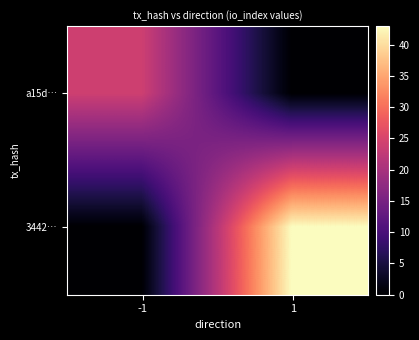

Reading left to right, extract all data points from this chart.

a15d…: -1=24	1=0
3442…: -1=0	1=43